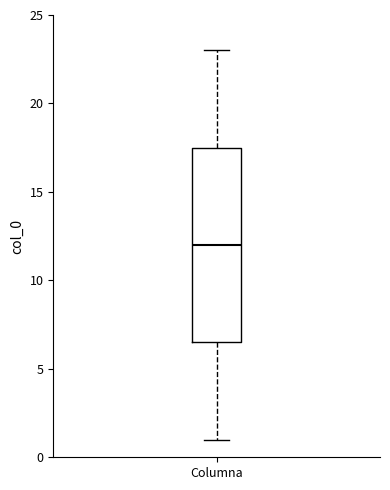

Read this box plot against the y-axis: the position of the median line, the range covered by the box, and the ends of both whiskers. The values are not printed on the chart, so give them approximately, as read against the axis.

median 12.0, box 6.5 to 17.5, whiskers 1.0 to 23.0